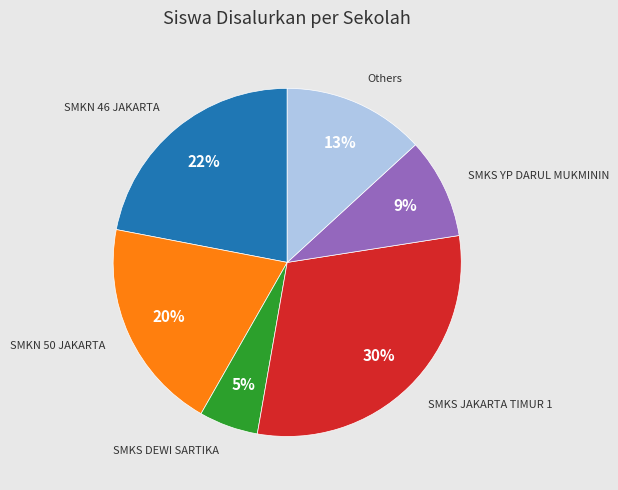

Does any single category account for the majority?

No